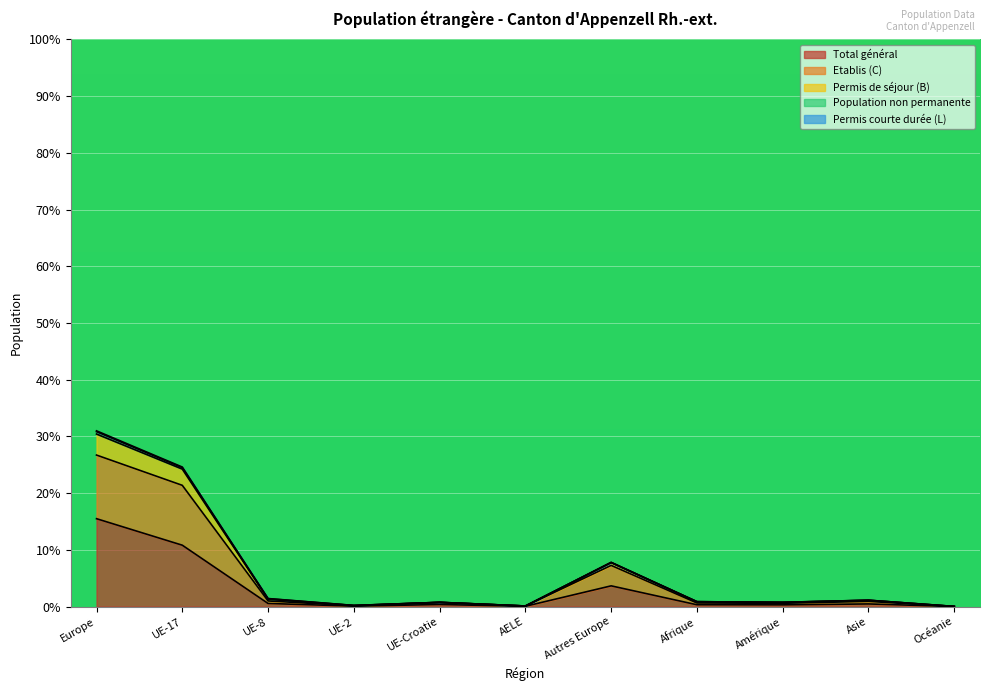

What is the maximum value for Total permanent?

30.8